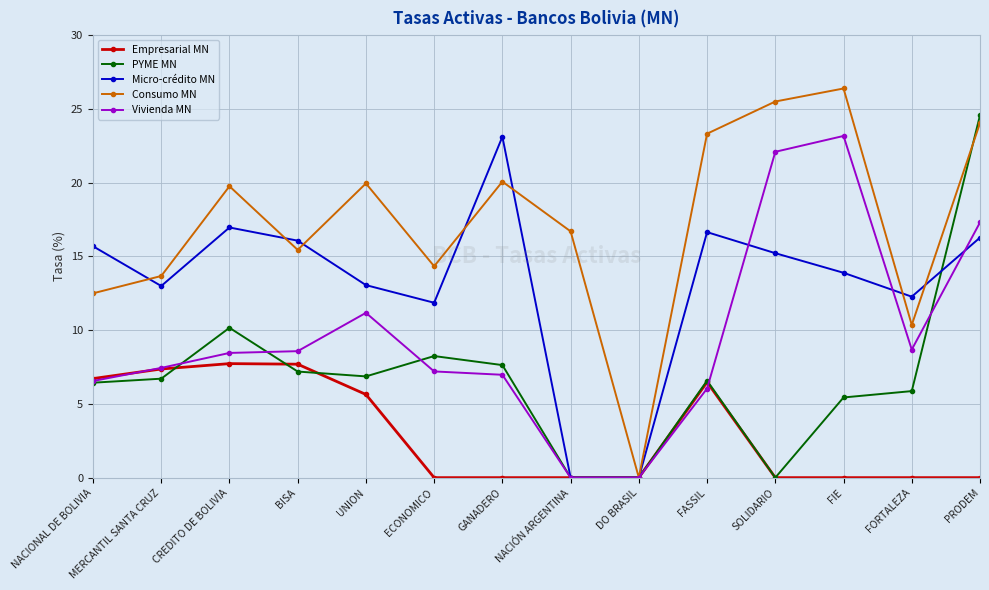

What is the maximum value shown in the chart?

26.4